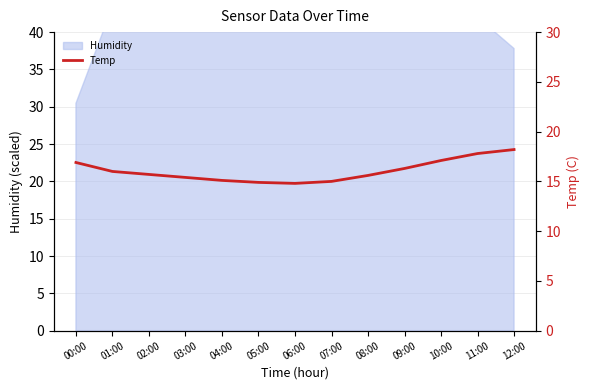

What is the minimum value shown in the chart?

14.8